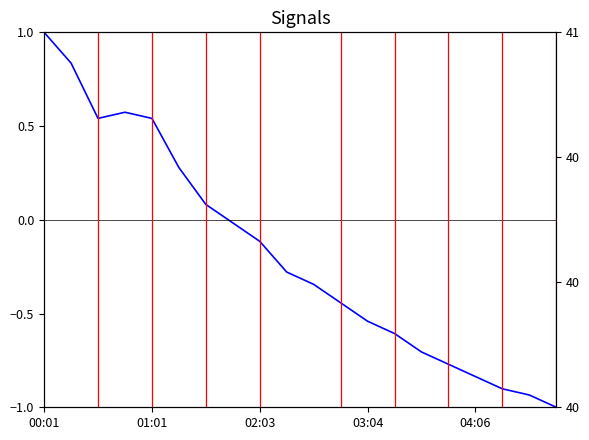

What is the label of the 20th point from the right?

00:01